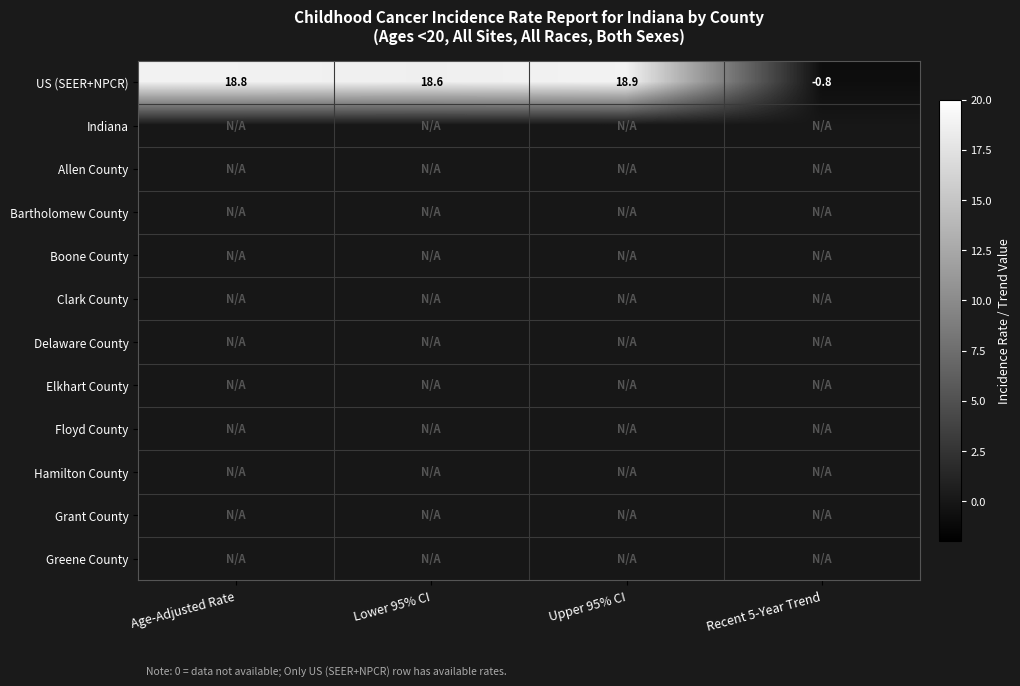

Count the number of categories in the chart.

4